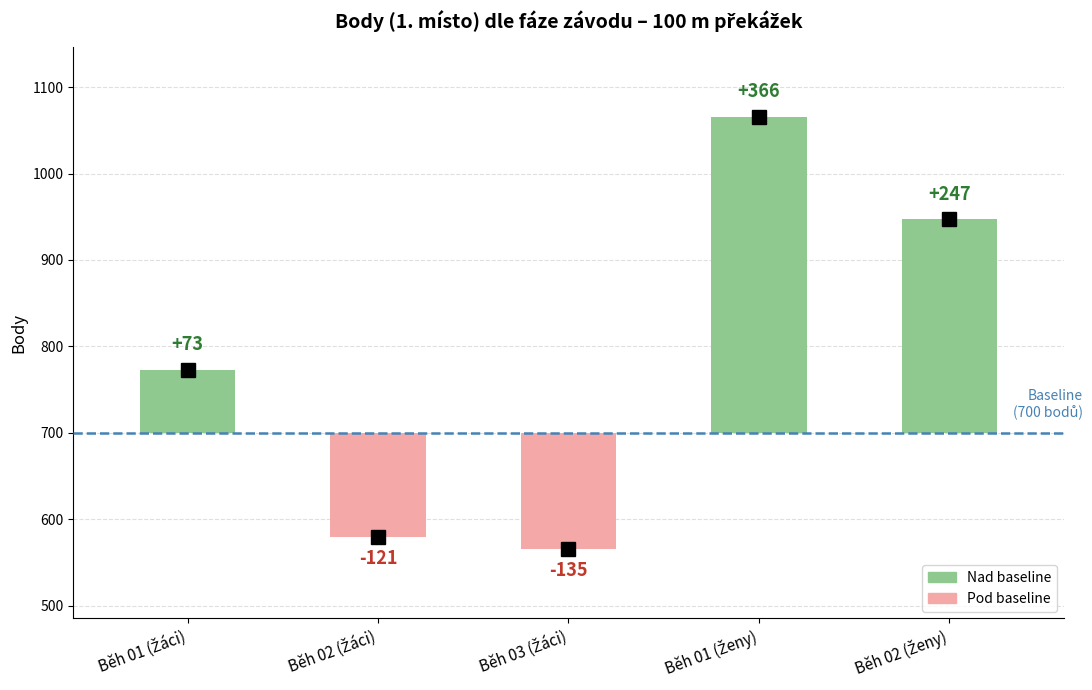

Which label corresponds to the largest value in the chart?

Běh 01 (Ženy)